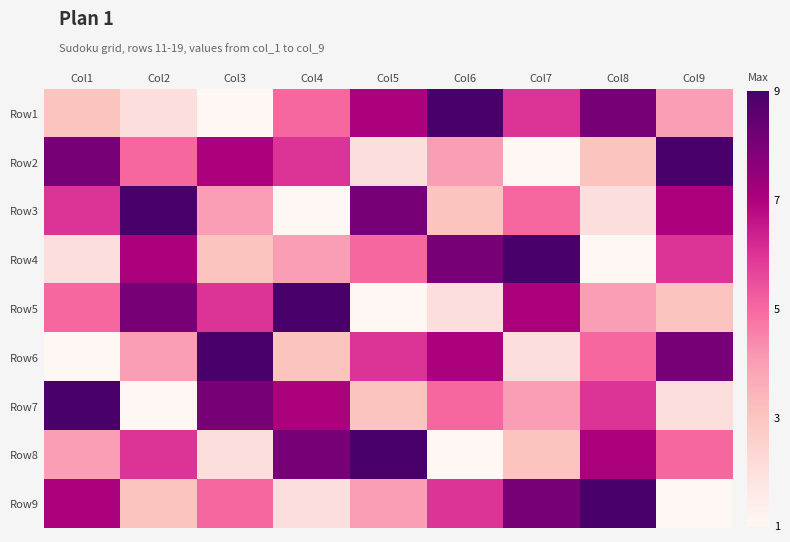

Between Col1 and Col2, which is larger?

Col1